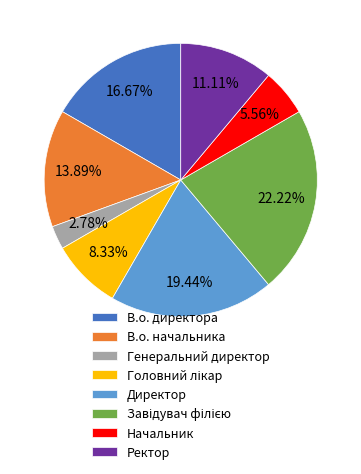

What is the smallest slice in the pie chart?

Генеральний директор